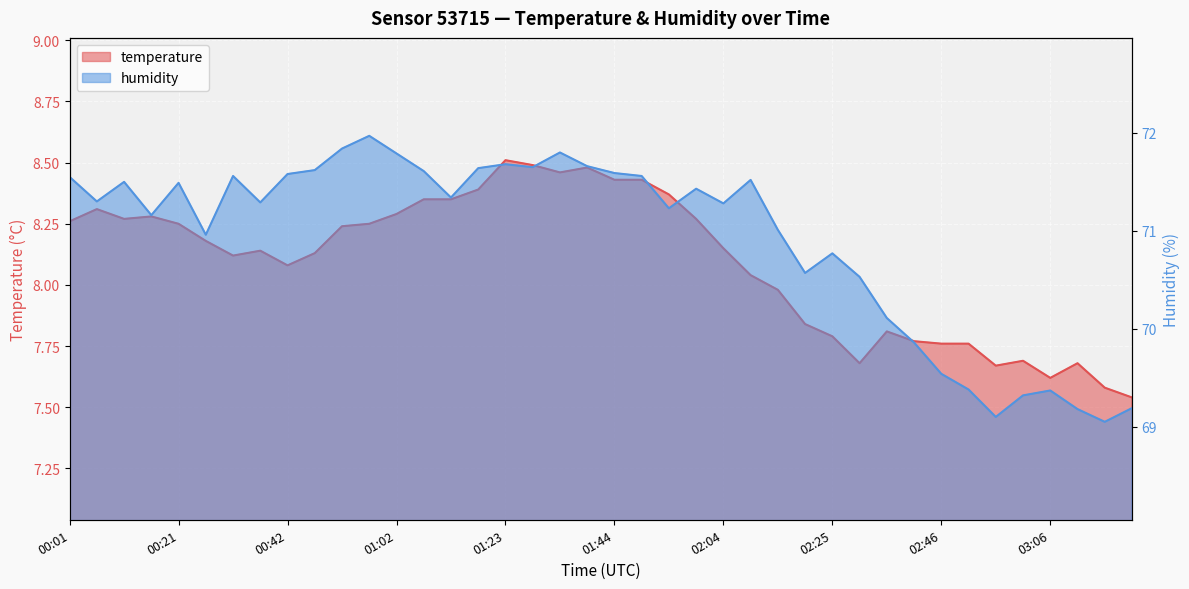

What are all the series names shown in the legend?

temperature, humidity